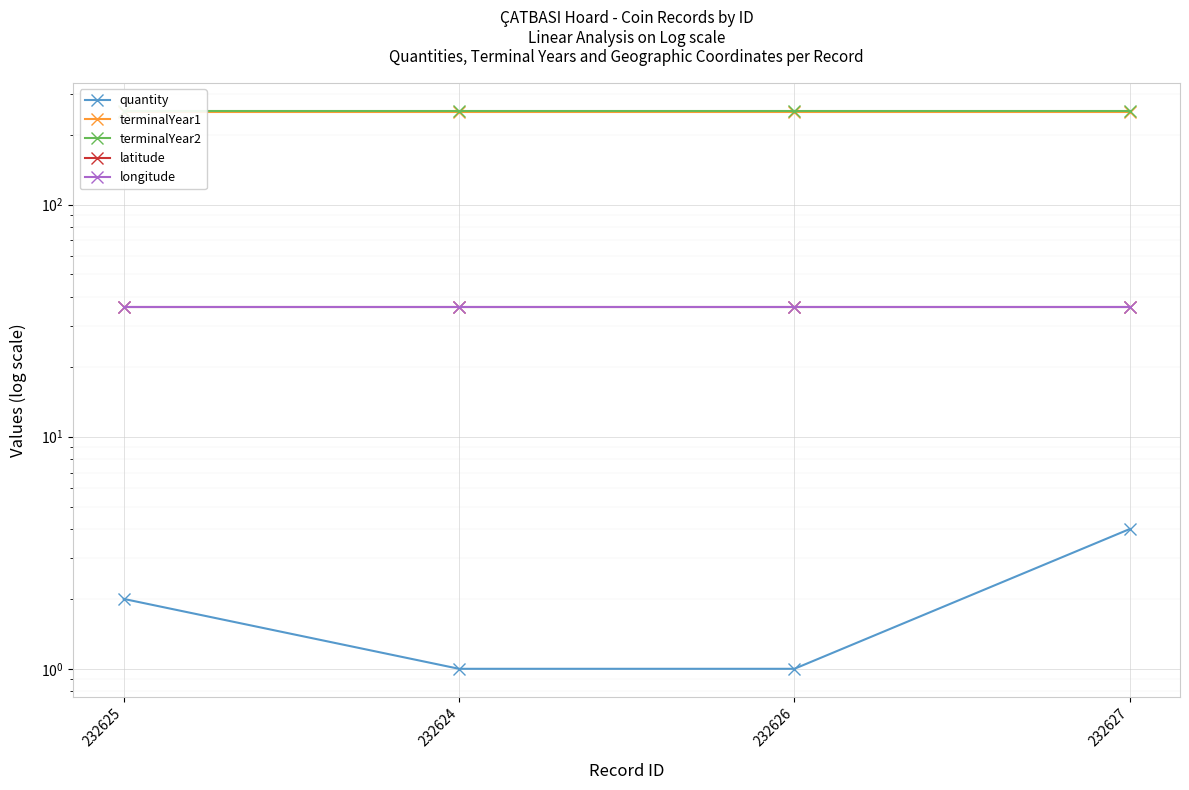

True or false: terminalYear2 and longitude cross at least once.

False